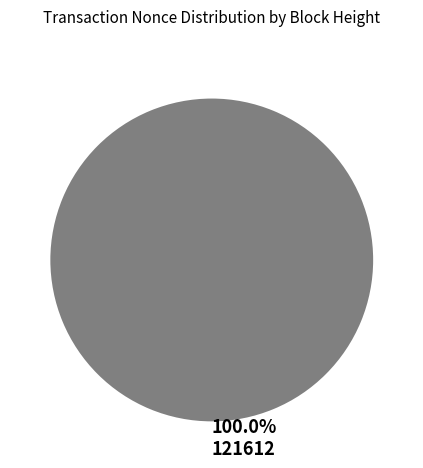

What is the smallest slice in the pie chart?

121618